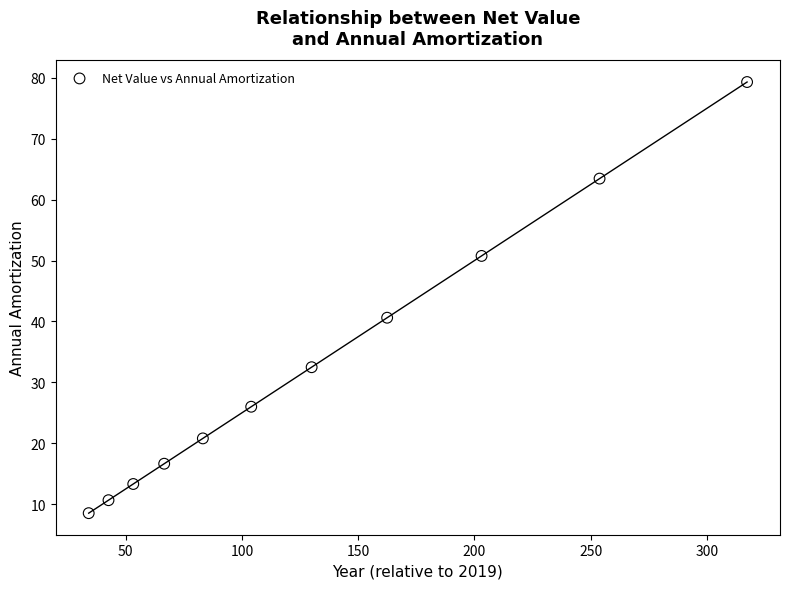

What Y value in the scatter plot is closest to 43?

40.6